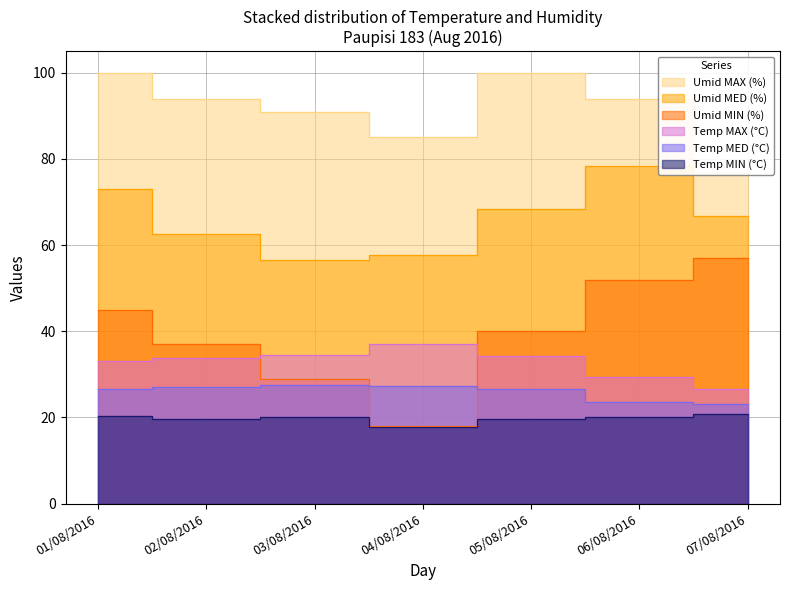

Does the chart have visible grid lines?

Yes